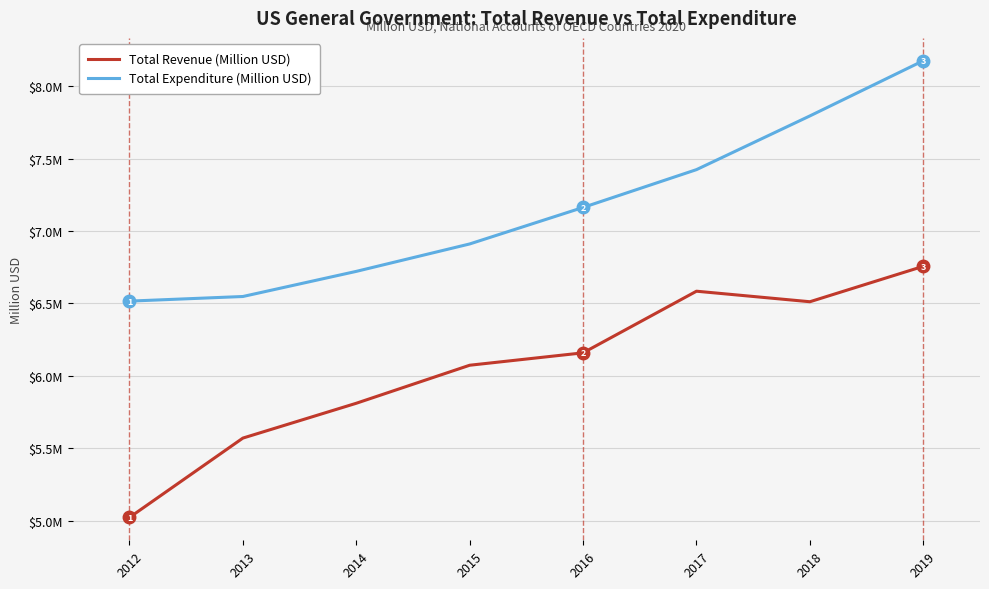

What is the minimum value for Total Expenditure (Million USD)?

6515902.5